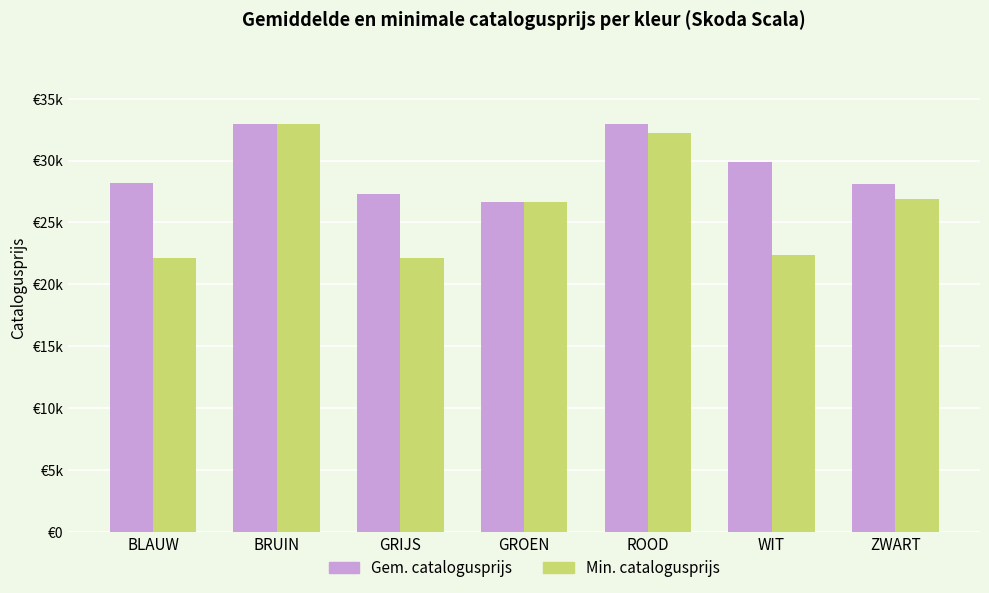

Does the chart contain stacked bars?

No